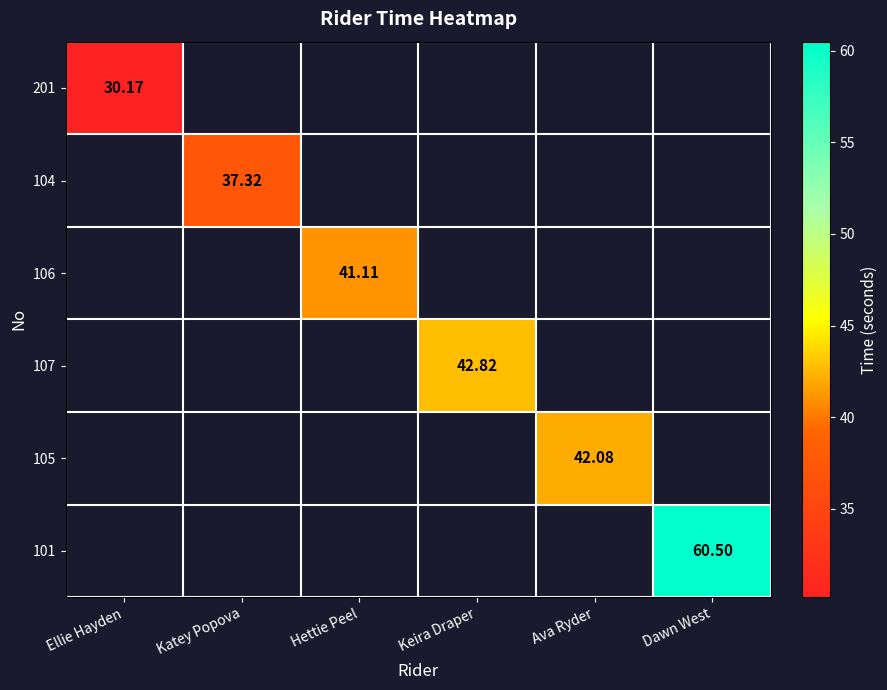

What is the minimum value for 201?

30.2